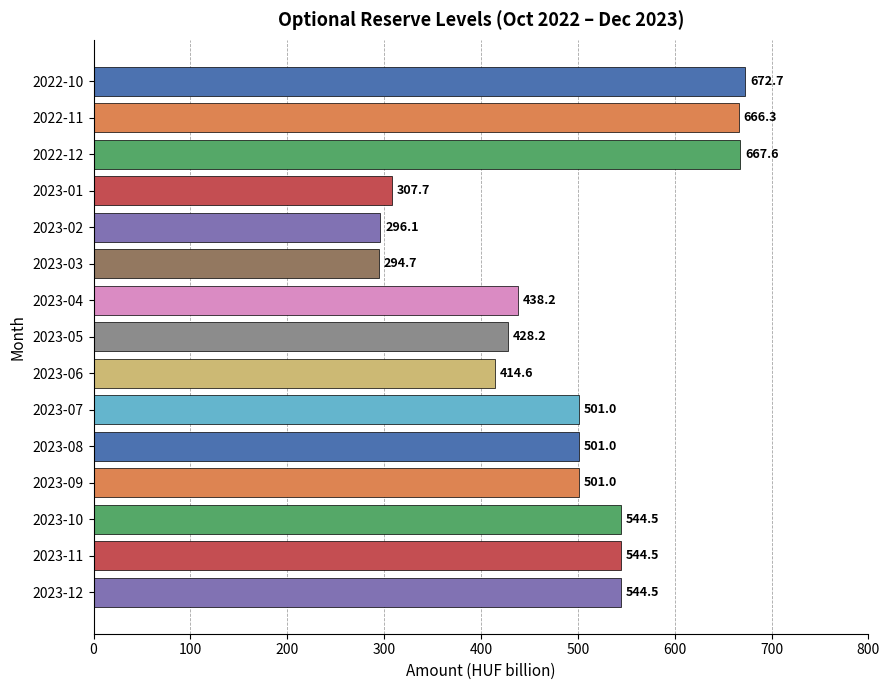

Which category has the highest value across all series?

2022-10